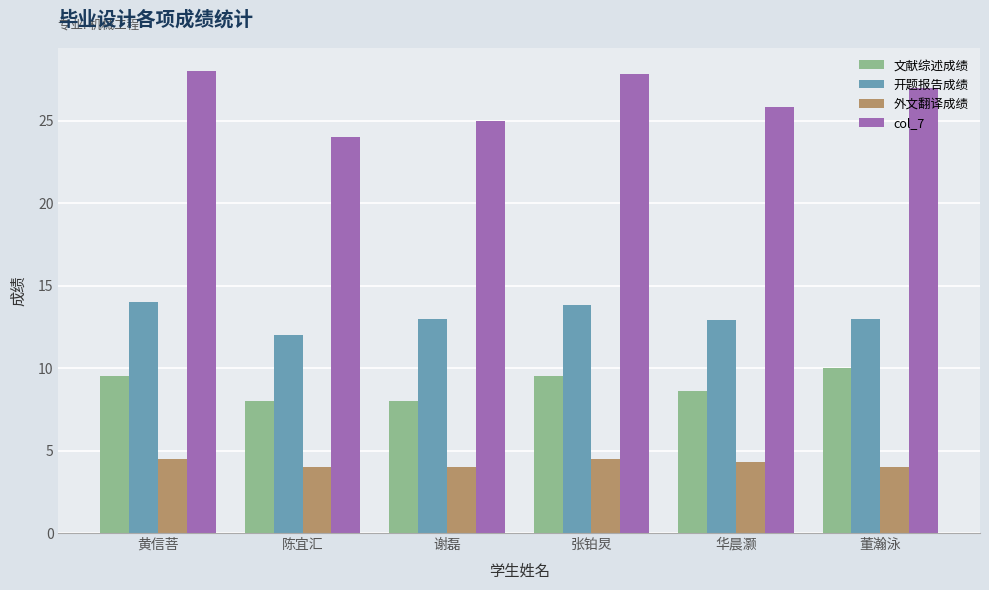

Which series has the largest range (max minus min)?

col_7